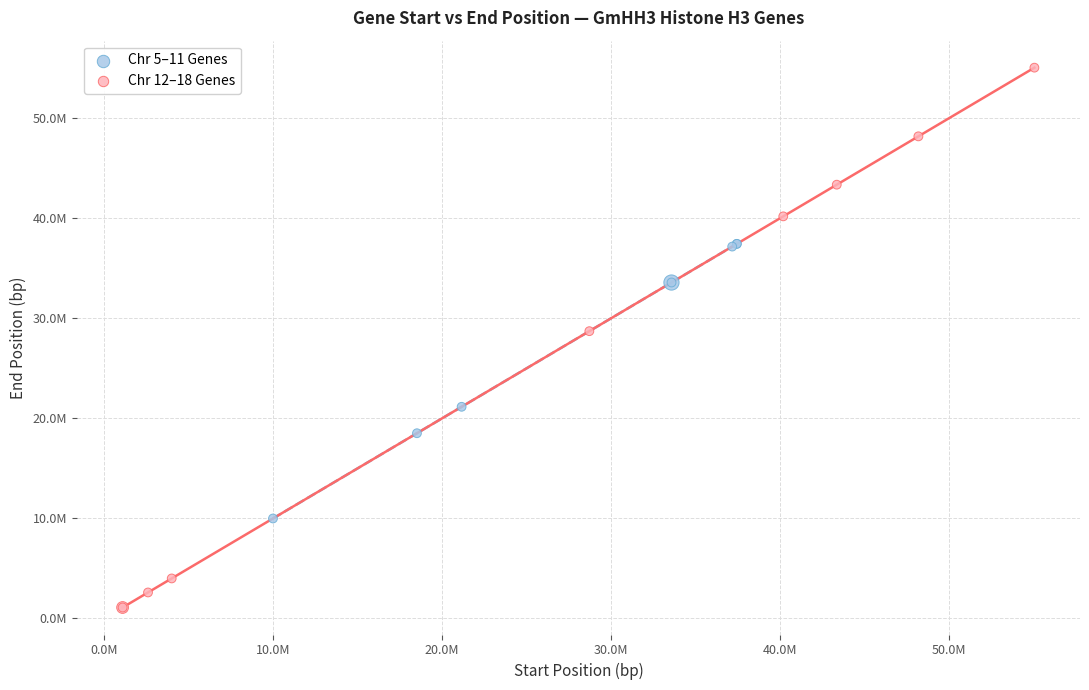

Which series has the widest spread of Y values?

Chr 12–18 Genes